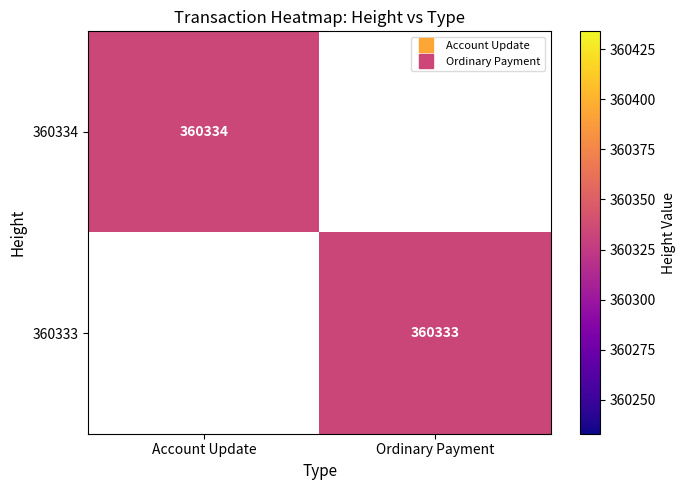

What is the minimum value for 360334?

360334.0